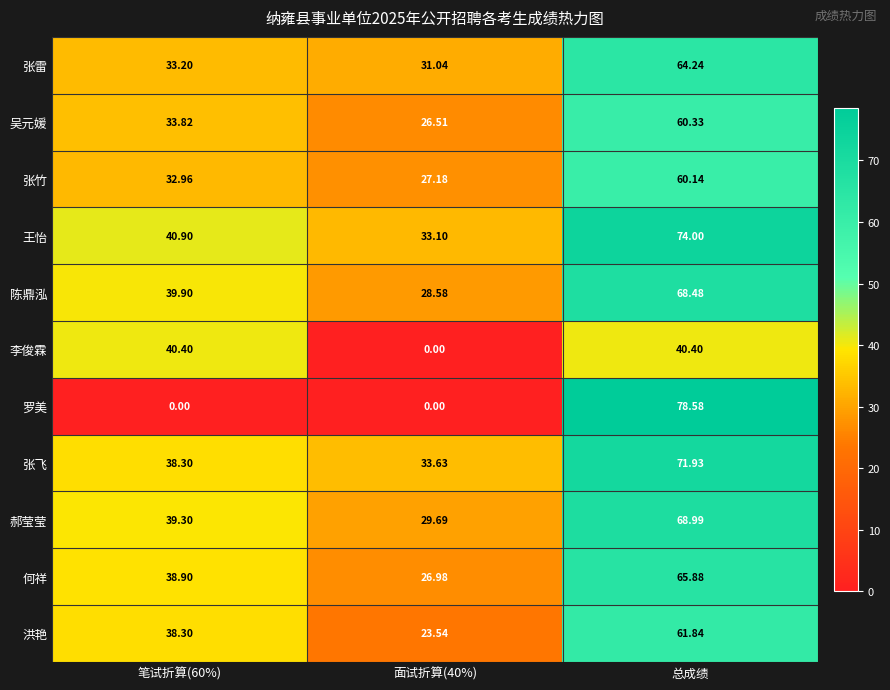

Which series has the largest range (max minus min)?

罗美